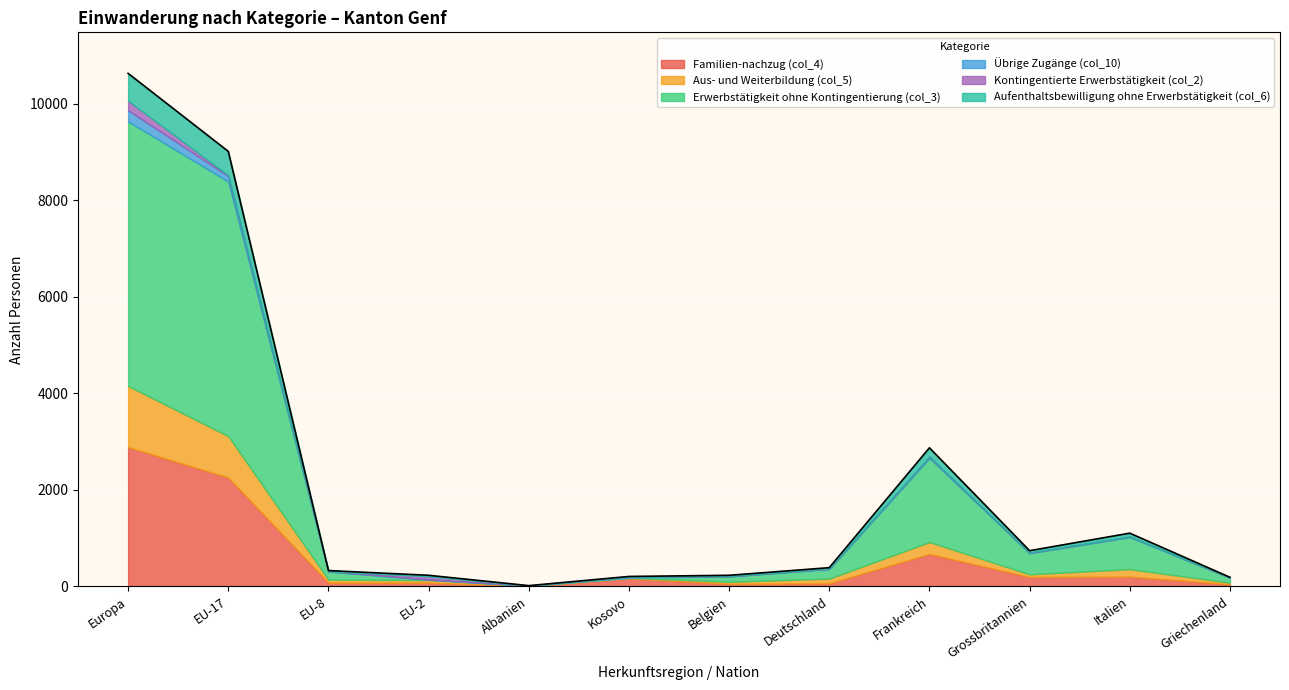

How many data points in Kontingentierte Erwerbstätigkeit (col_2) are above 4?

4